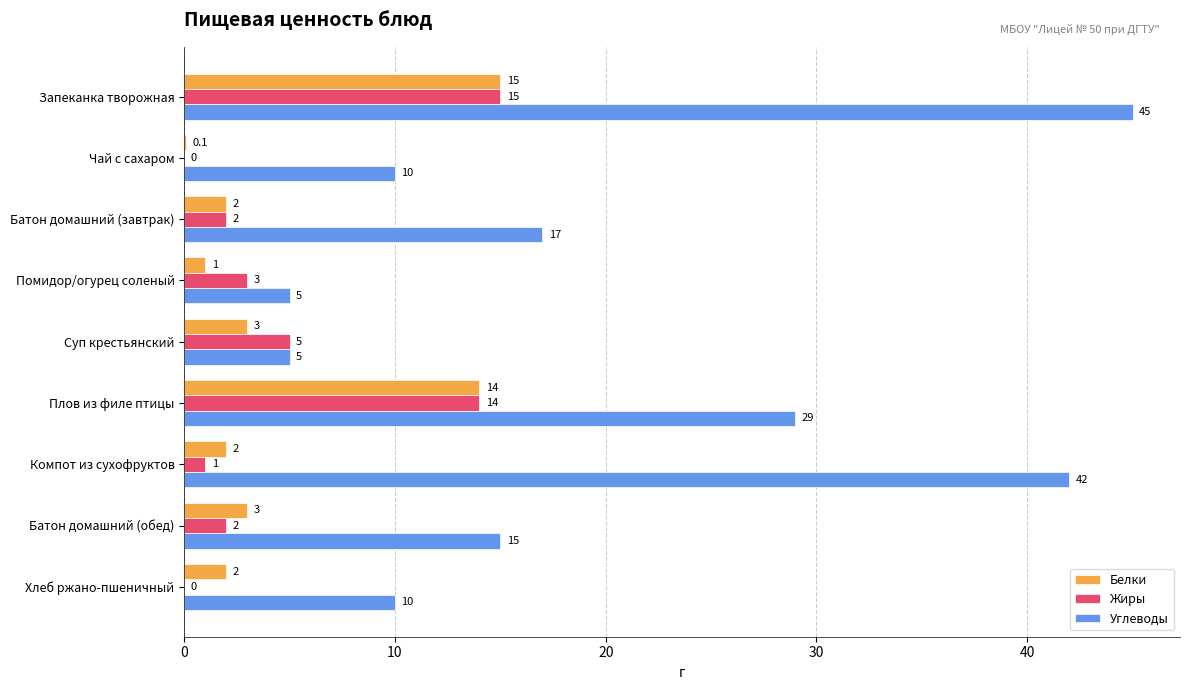

At which category is the sum across all series the highest?

Запеканка творожная